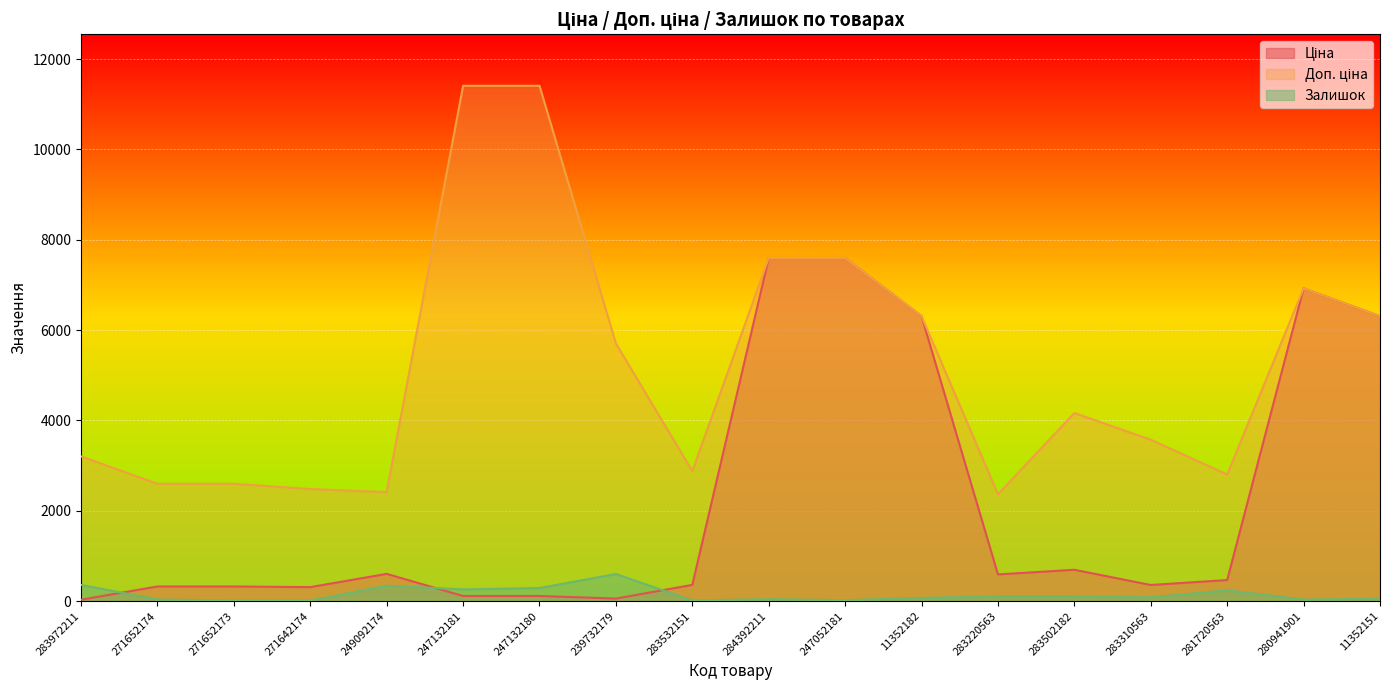

What is the value of the Залишок point at the 4th from the left?

12.0